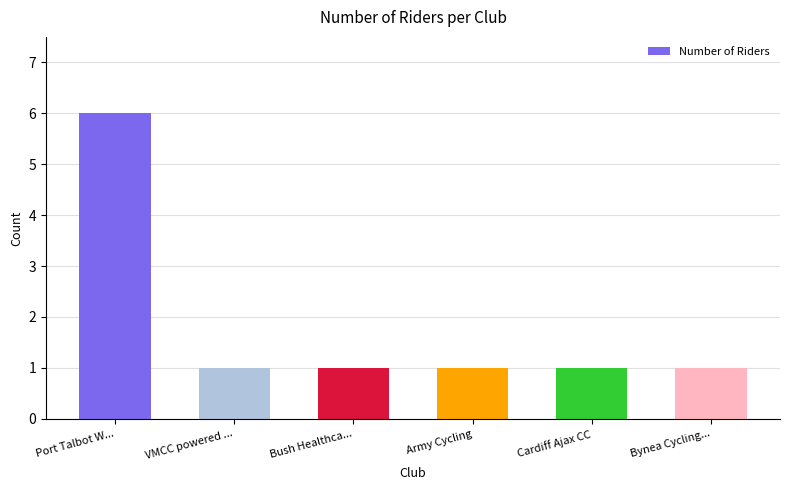

What is the label of the 4th bar from the left?

Army Cycling